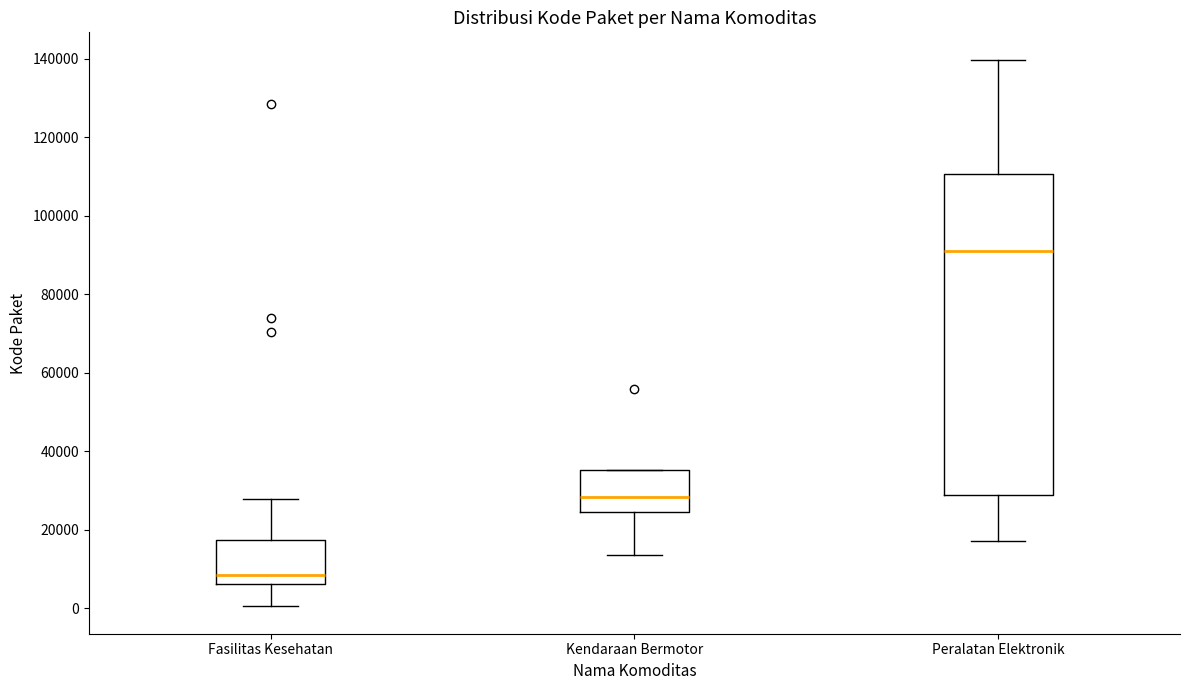

Where does the median line of the box for Kendaraan Bermotor sit on the y-axis? The values are not printed on the chart, so give them approximately, as read against the axis.

28000